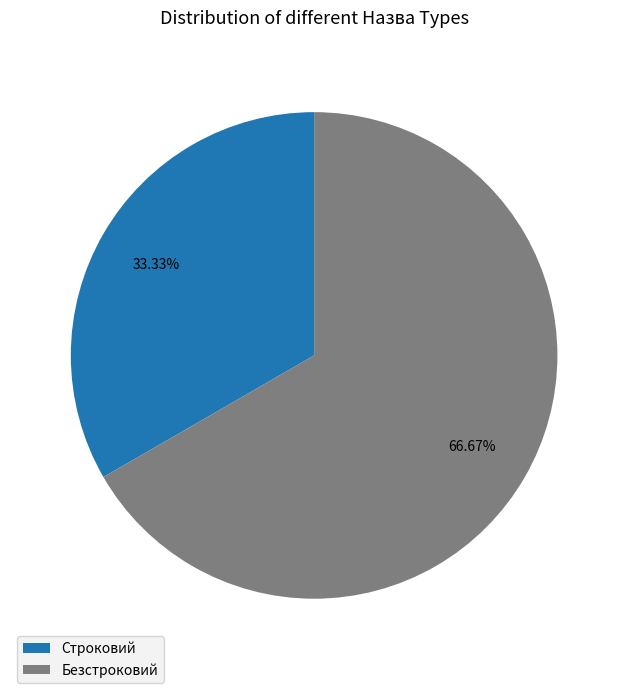

To the nearest percent, what percentage of the pie is Безстроковий?

67%